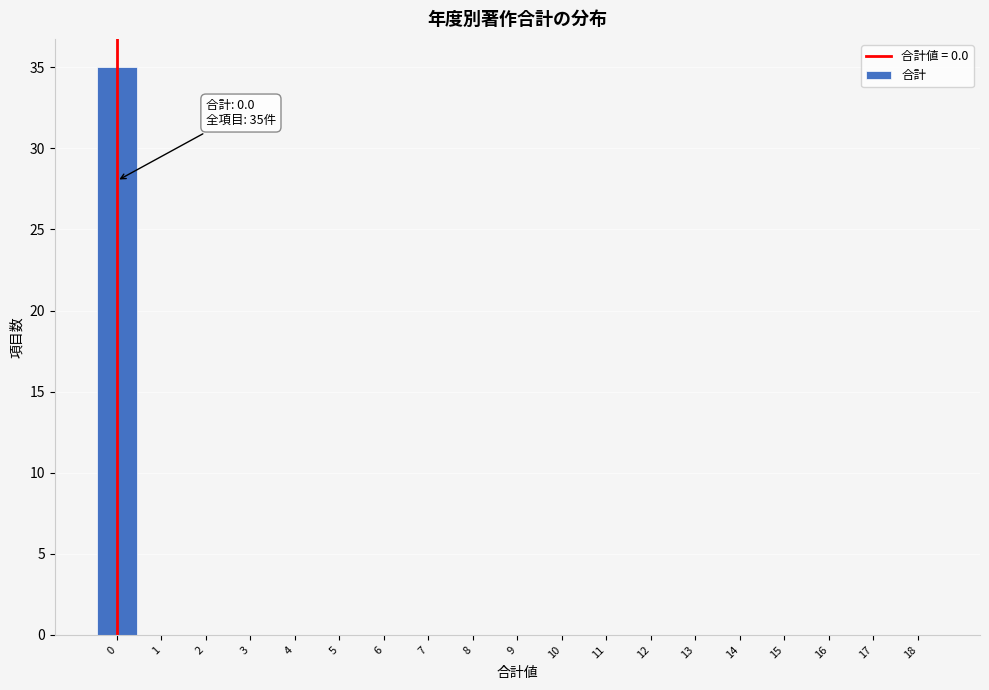

Over which range of the x-axis is the bar tallest?

-0.5 to 0.5